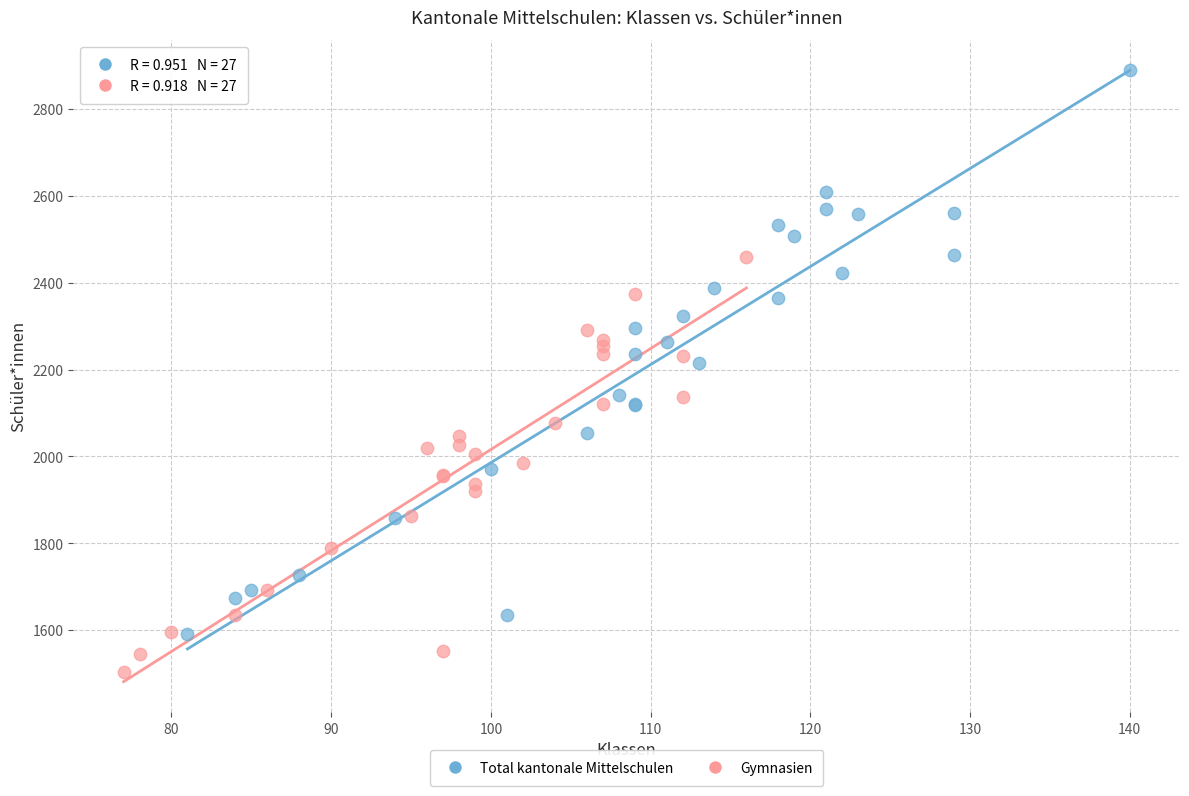

Which series reaches the minimum Y coordinate?

Gymnasien